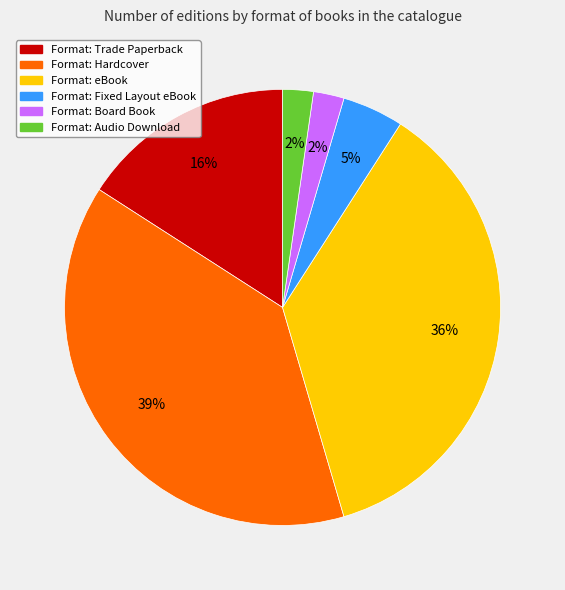

To the nearest percent, what portion does Format: Audio Download represent?

2%